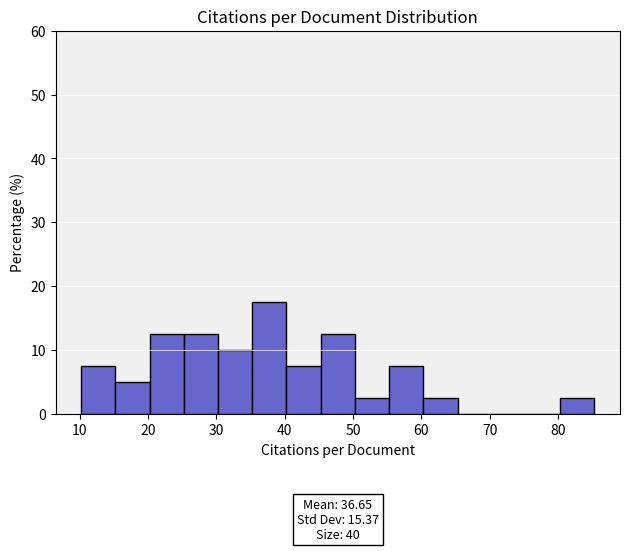

Over which range of the x-axis is the bar tallest?

35 to 40